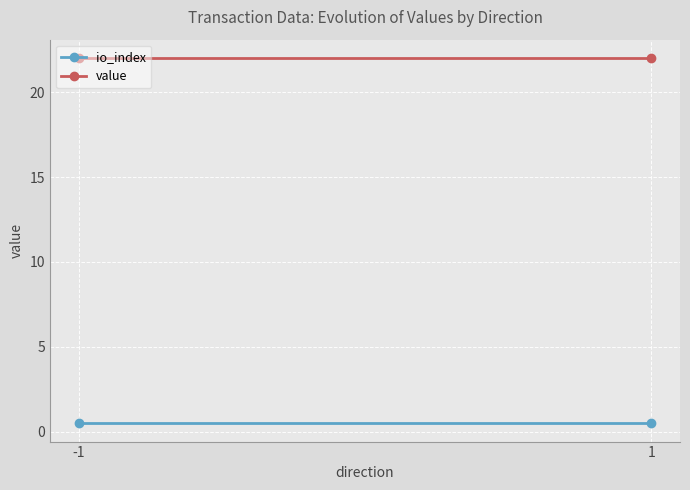

List the series in order of their overall mean, highest first.

value, io_index